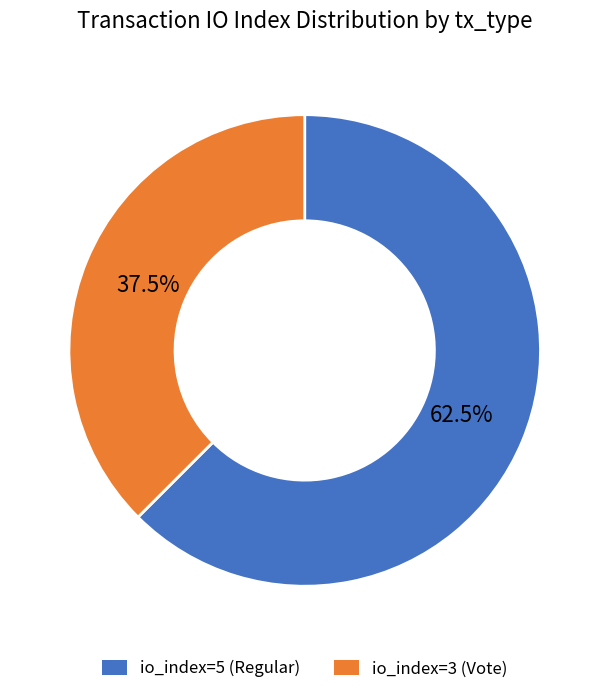

Between io_index=5 (Regular) and io_index=3 (Vote), which is larger?

io_index=5 (Regular)